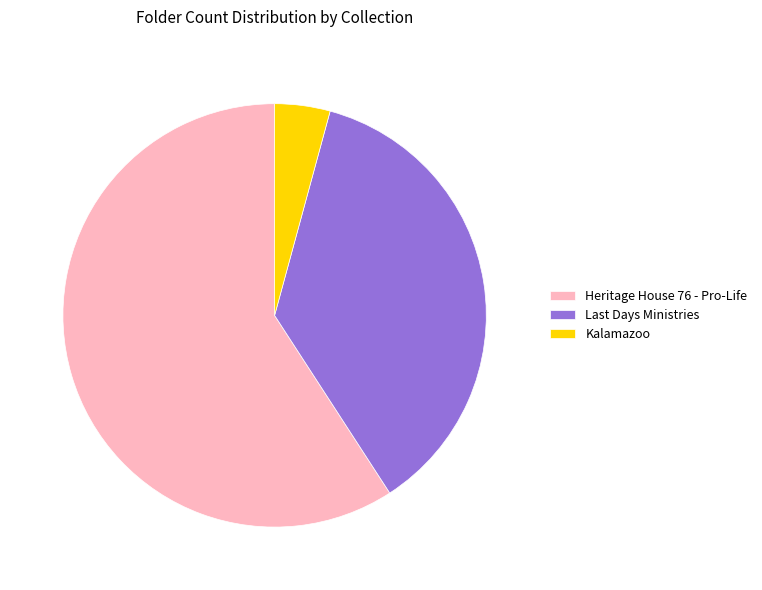

How many segments does this pie chart have?

3